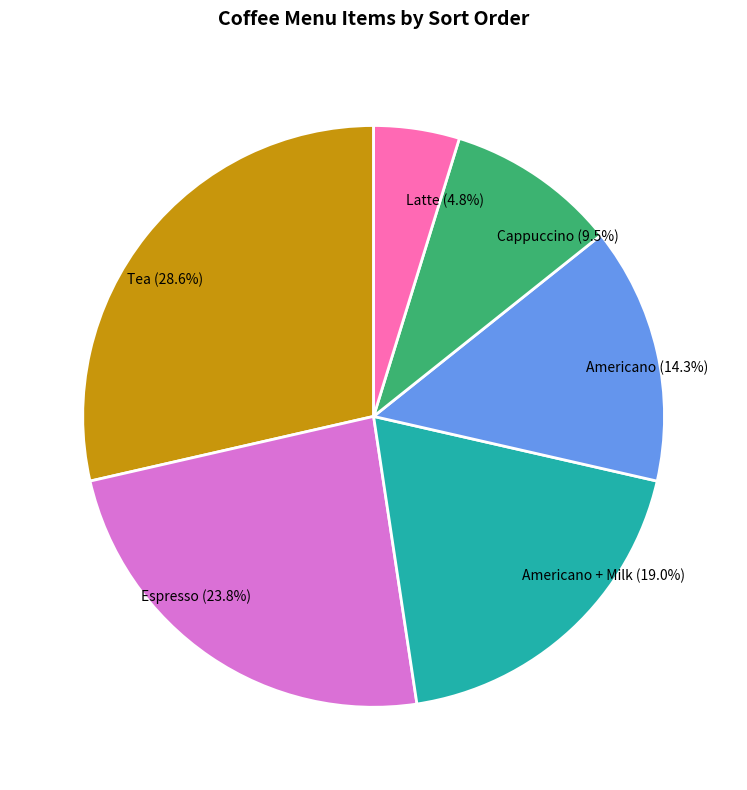

Rank the categories by value from lowest to highest.

Latte (4.8%), Cappuccino (9.5%), Americano (14.3%), Americano + Milk (19.0%), Espresso (23.8%), Tea (28.6%)